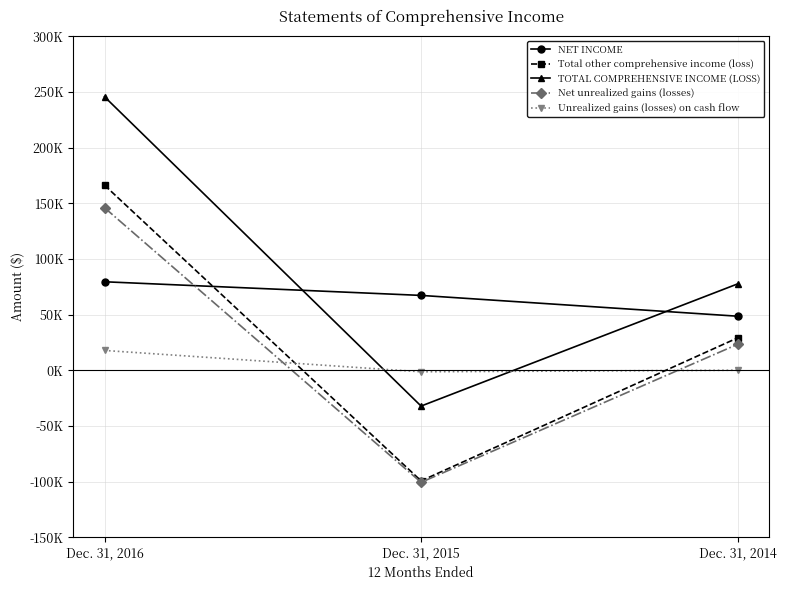

Does the chart have visible grid lines?

Yes